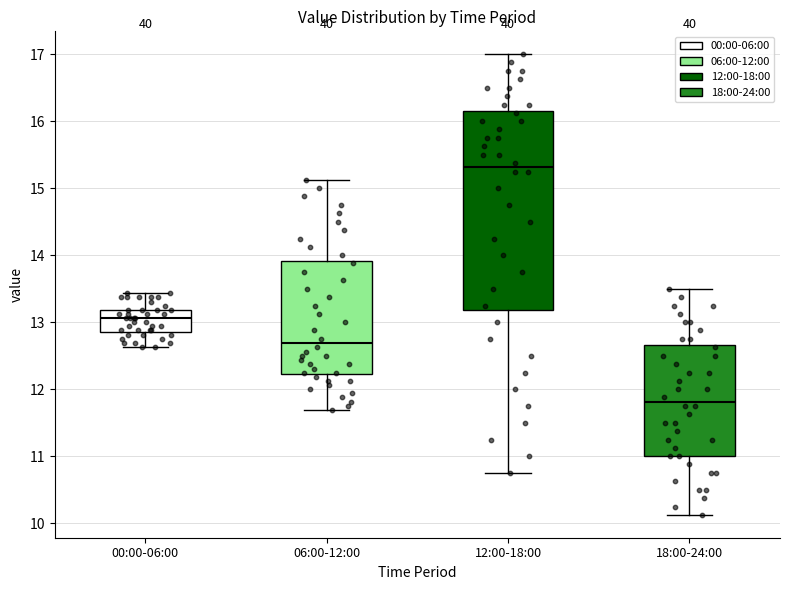

Reading left to right, transcribe this box plot: for each box, give where its median line is, the range the box spans, and where its two whiskers end, as read against the y-axis. The values are not printed on the chart, so give them approximately, as read against the axis.

00:00-06:00: median 13.1, box 12.9 to 13.2, whiskers 12.6 to 13.4
06:00-12:00: median 12.7, box 12.2 to 13.9, whiskers 11.7 to 15.1
12:00-18:00: median 15.3, box 13.2 to 16.2, whiskers 10.8 to 17.0
18:00-24:00: median 11.8, box 11.0 to 12.7, whiskers 10.1 to 13.5